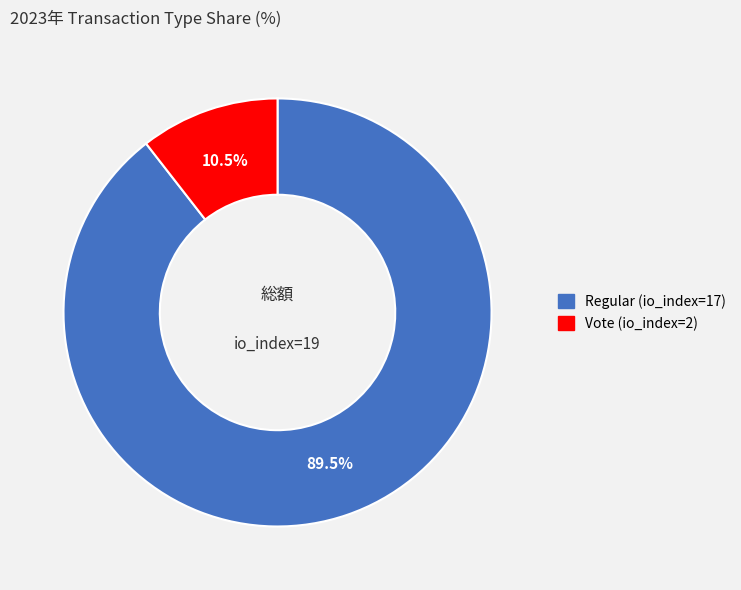

Which category has the smallest portion of the pie?

Vote (io_index=2)